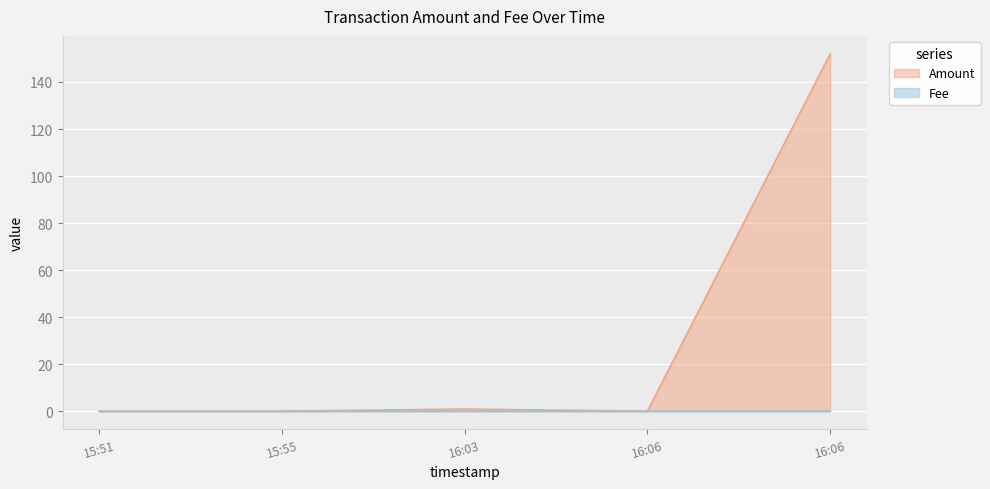

True or false: Fee has a value of 0.0 at 15:51.

True